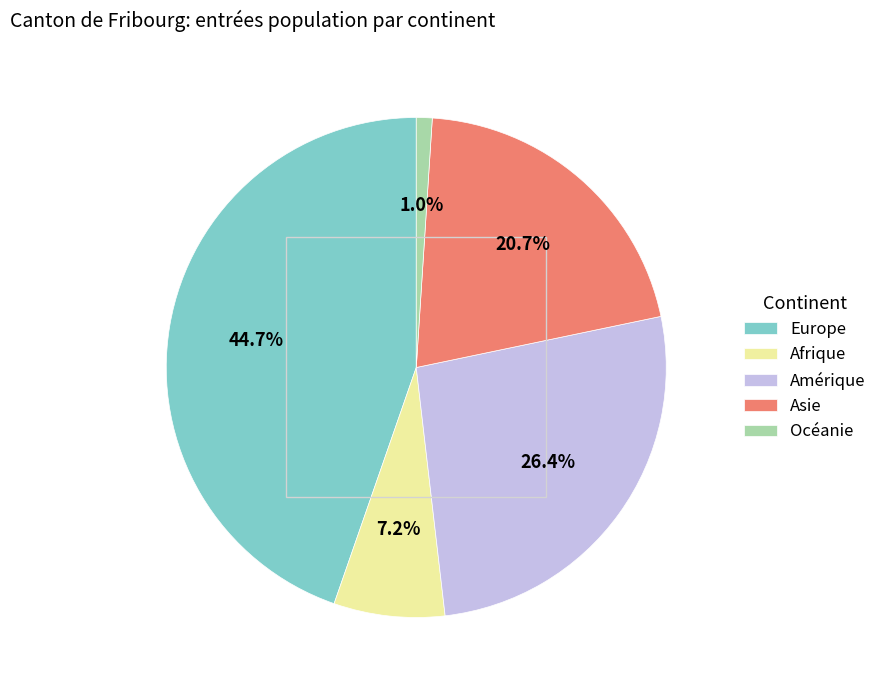

Between Afrique and Amérique, which is larger?

Amérique